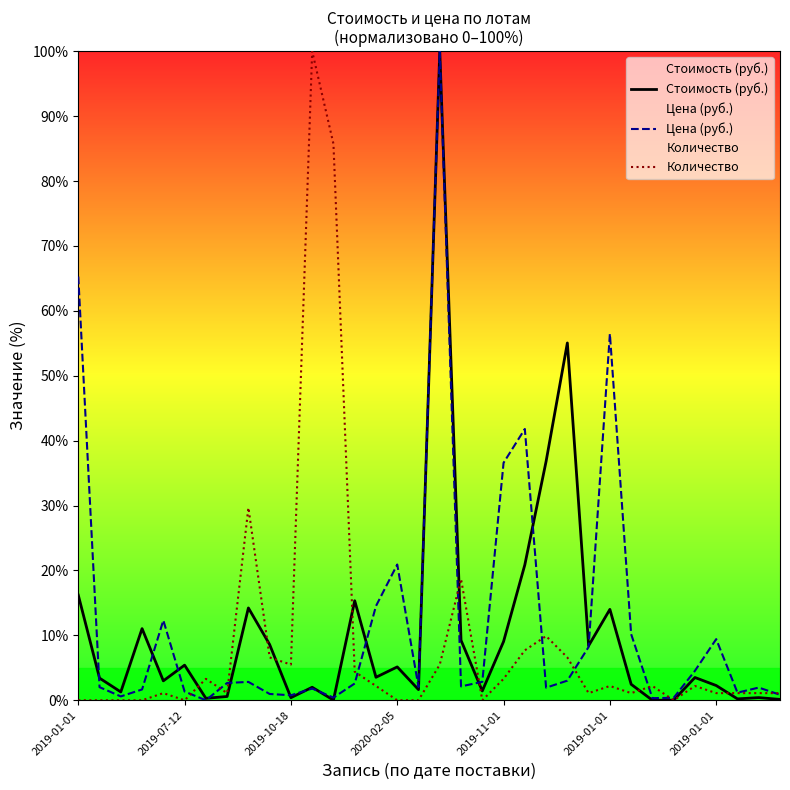

Is it true that Цена (руб.) equals 3.0 at 23?

True